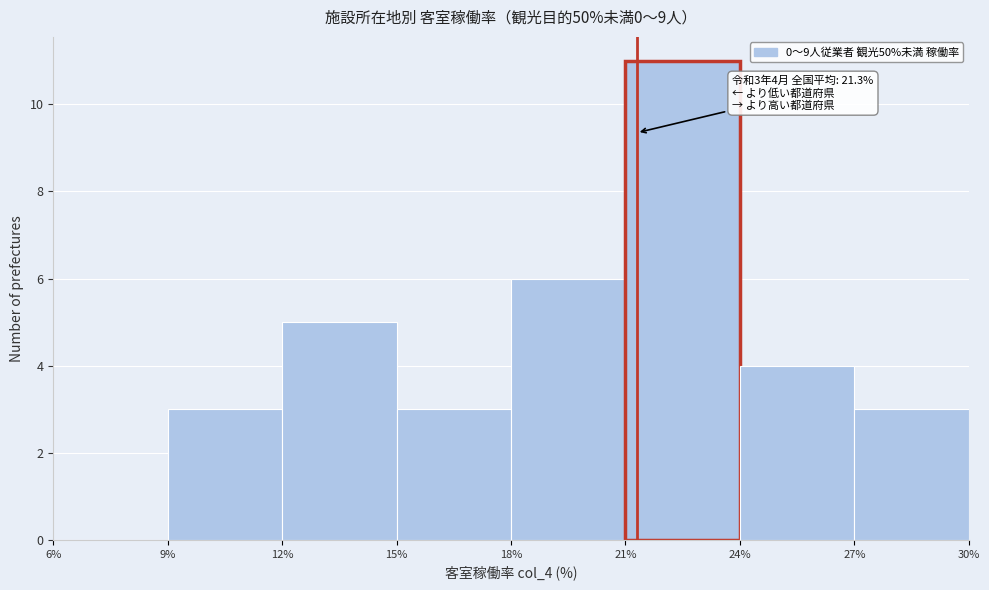

Over which range of the x-axis is the bar tallest?

21% to 24%